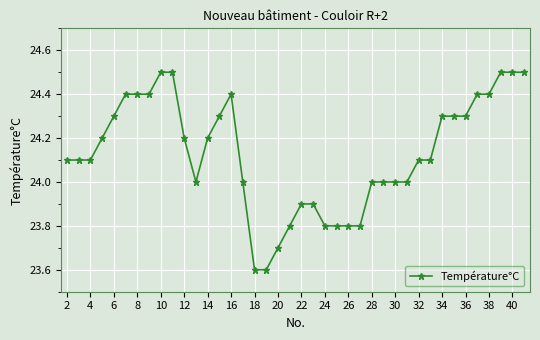

What is the average value?

24.1